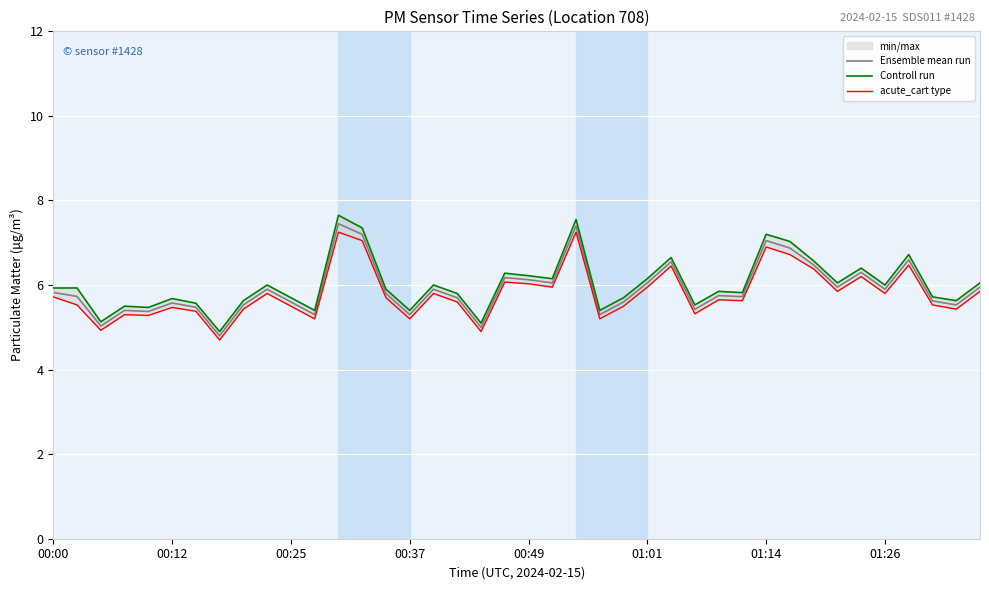

Which series has the widest spread of values?

Controll run